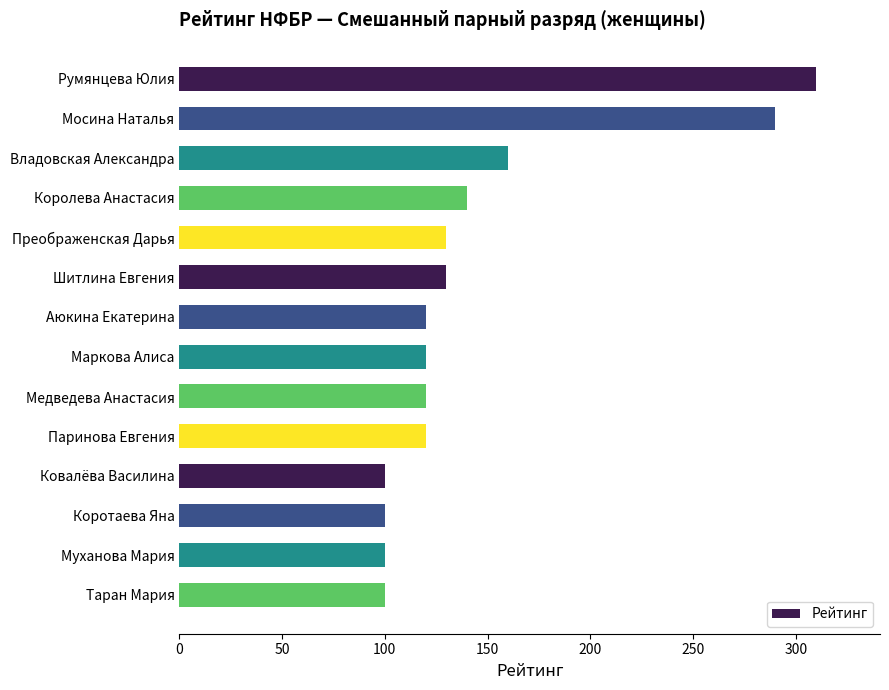

How many series are shown in this chart?

1